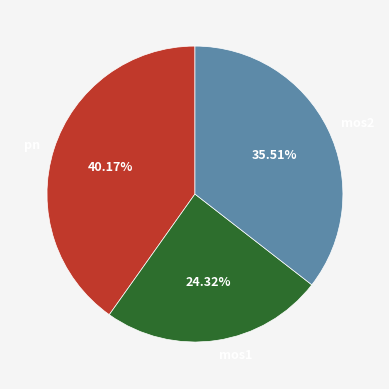

Do pn and mos1 together represent more than half of the pie?

Yes